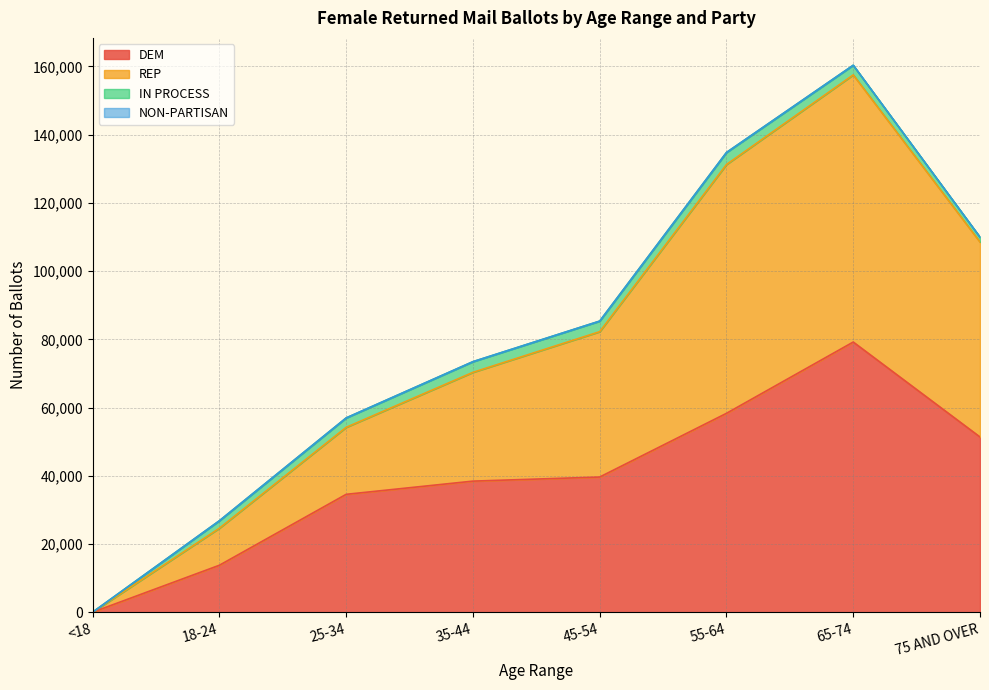

At which label does DEM reach its peak?

65-74